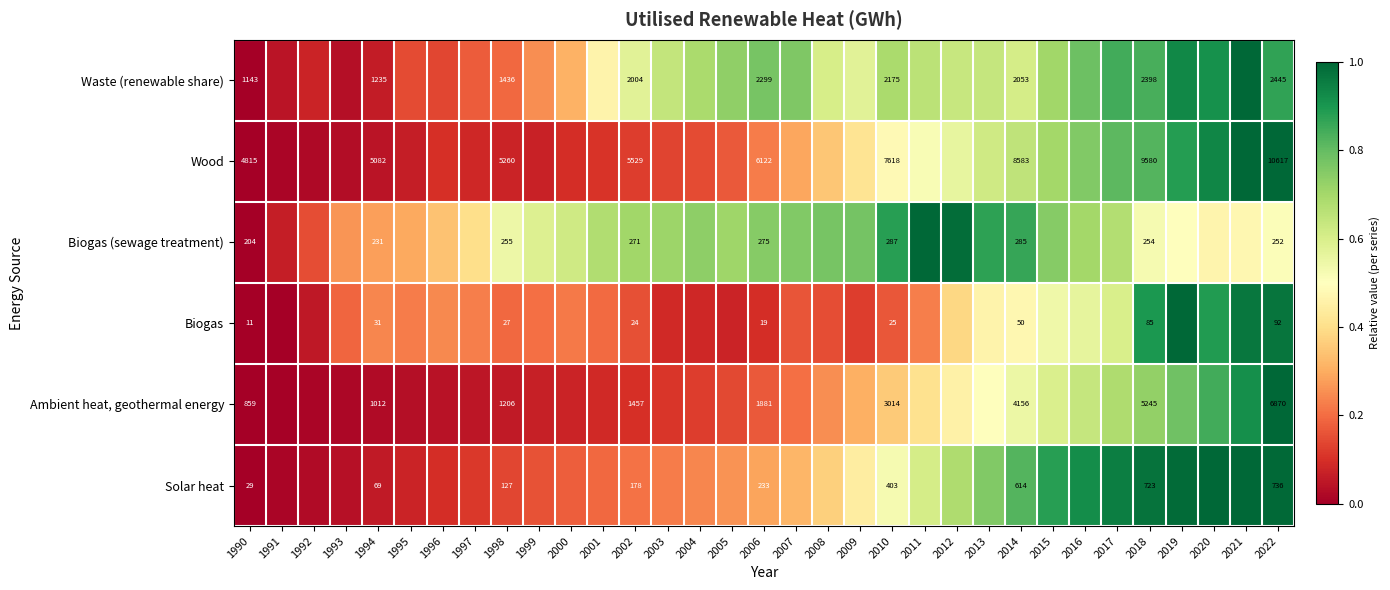

Between 1994 and 2006, which series saw the biggest shift?

Waste (renewable share)